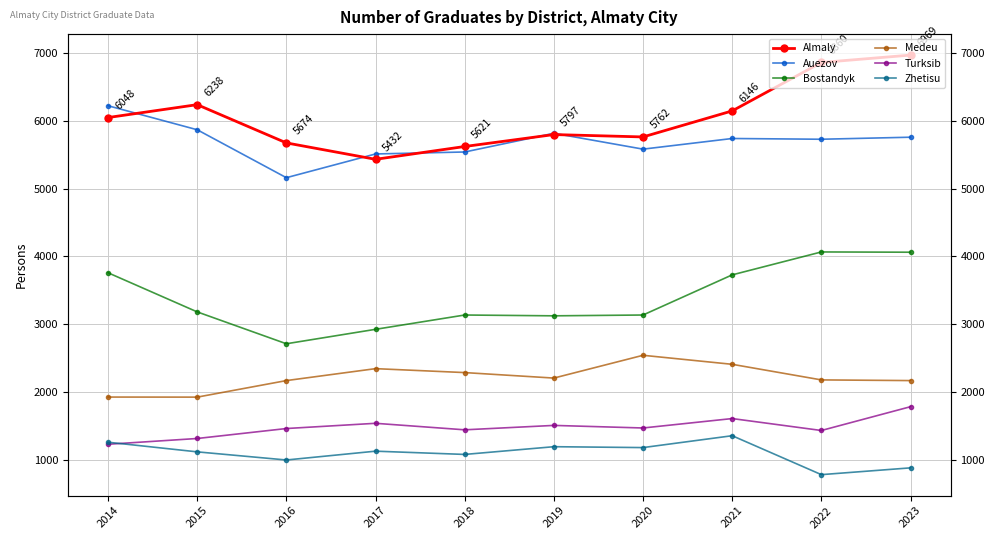

What is the maximum value for Zhetisu?

1356